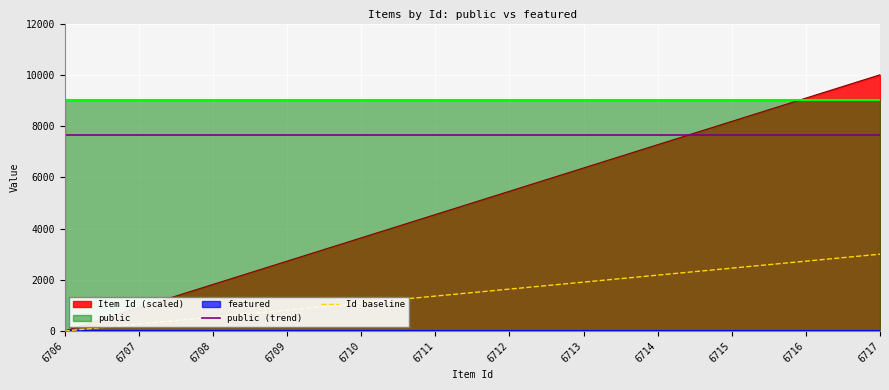

What is the average value of the Id baseline series?

1500.0